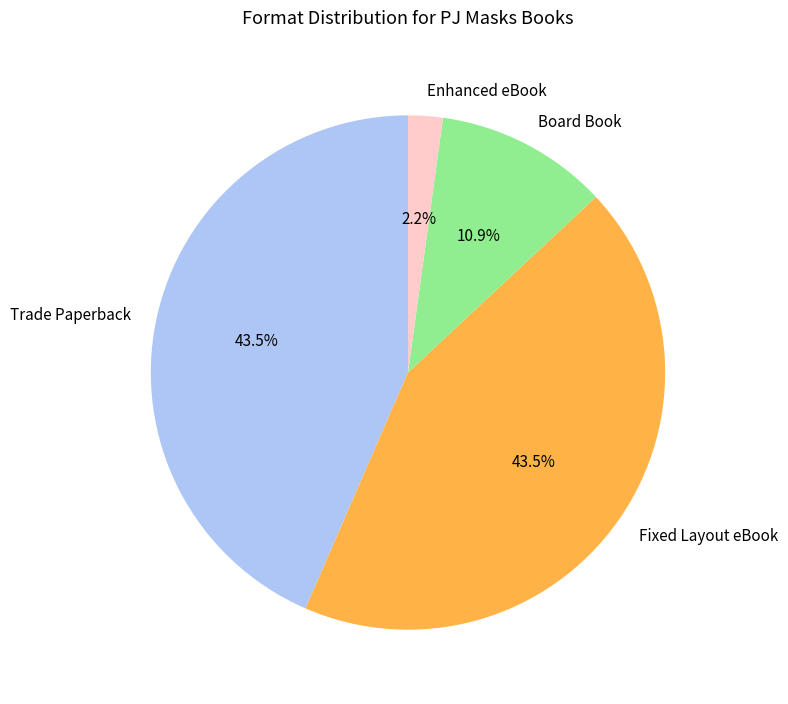

Does Trade Paperback account for over 50% of the chart?

No